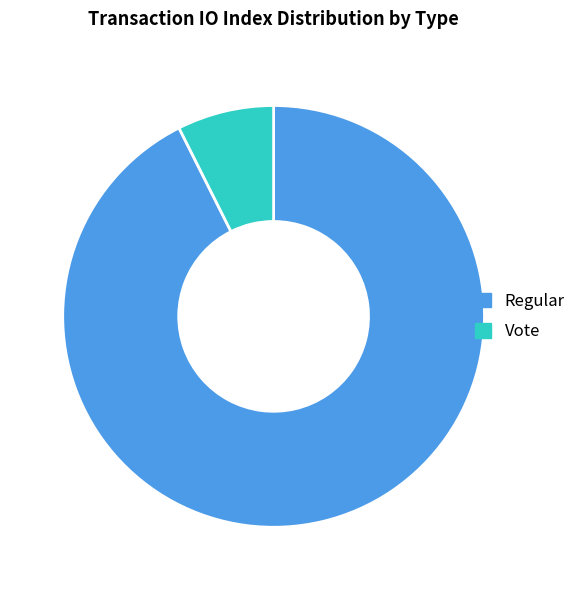

Approximately how many times larger is the value at Regular compared to Vote?

12.5